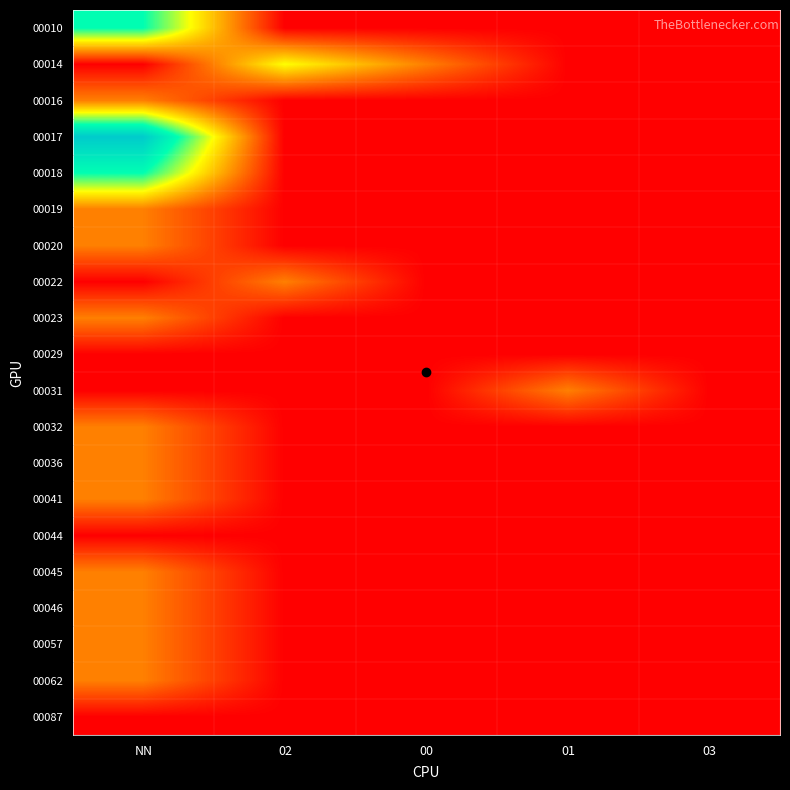

How many data points does each series have?

5